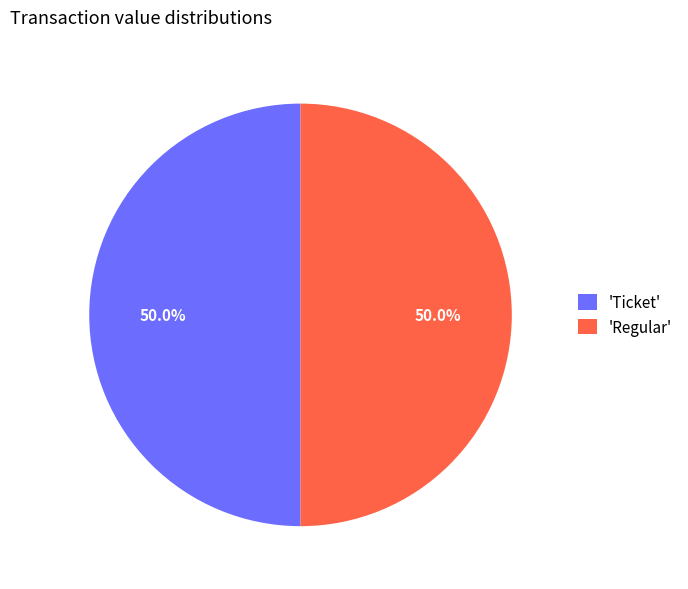

What is the ratio of the value at 'Regular' to the value at 'Ticket'?

1.0